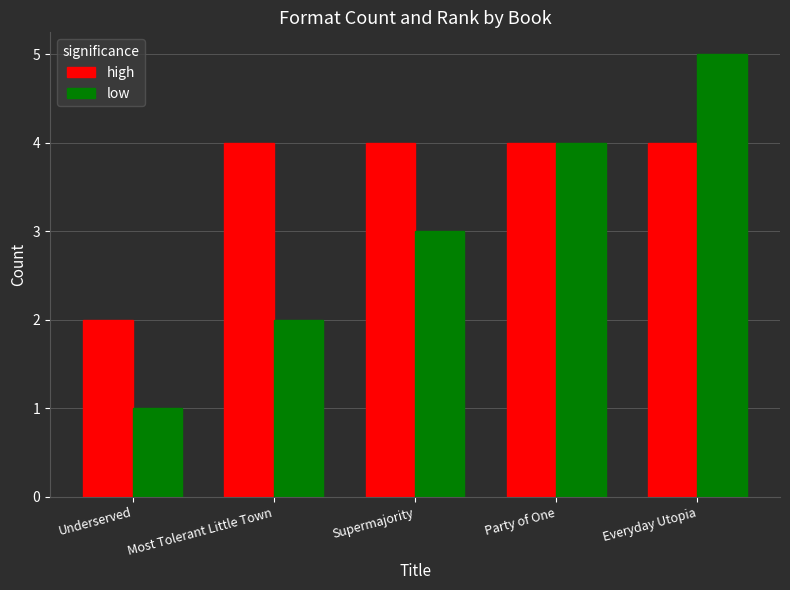

How many bars are there in each group?

2